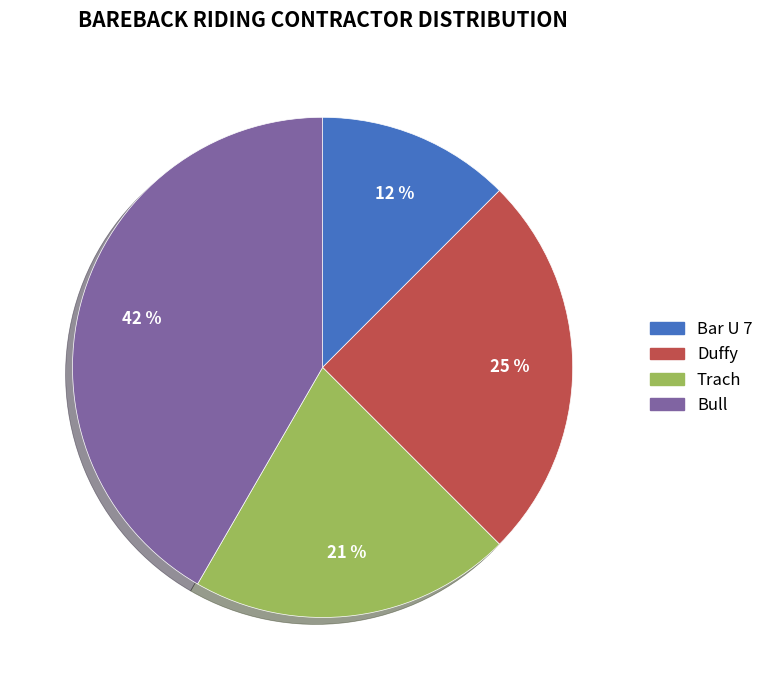

Approximately how many times larger is the value at Duffy compared to Bull?

0.6